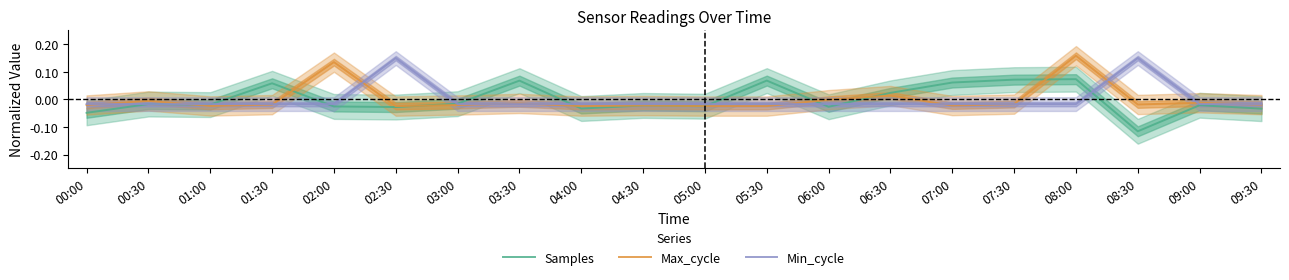

What are all the series names shown in the legend?

Samples, Max_cycle, Min_cycle